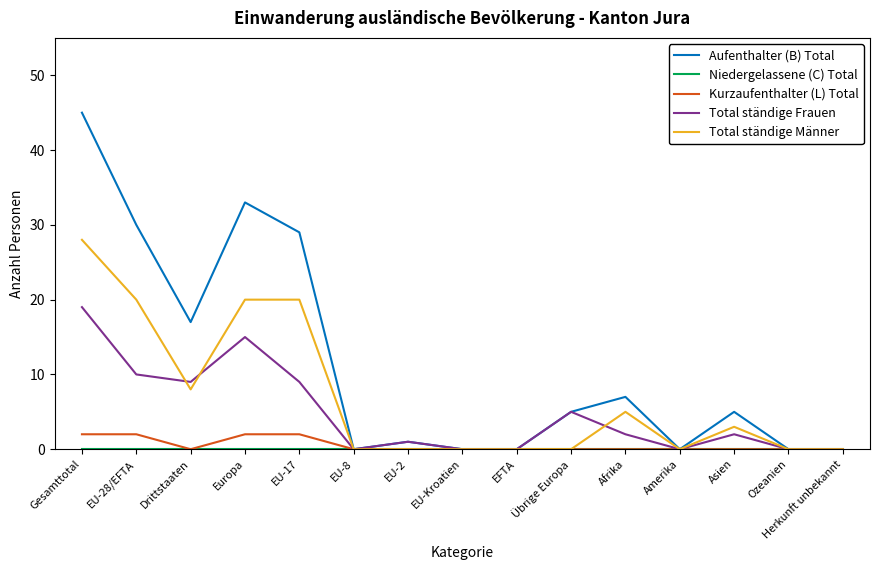

At how many categories does at least one series exceed 21?

4